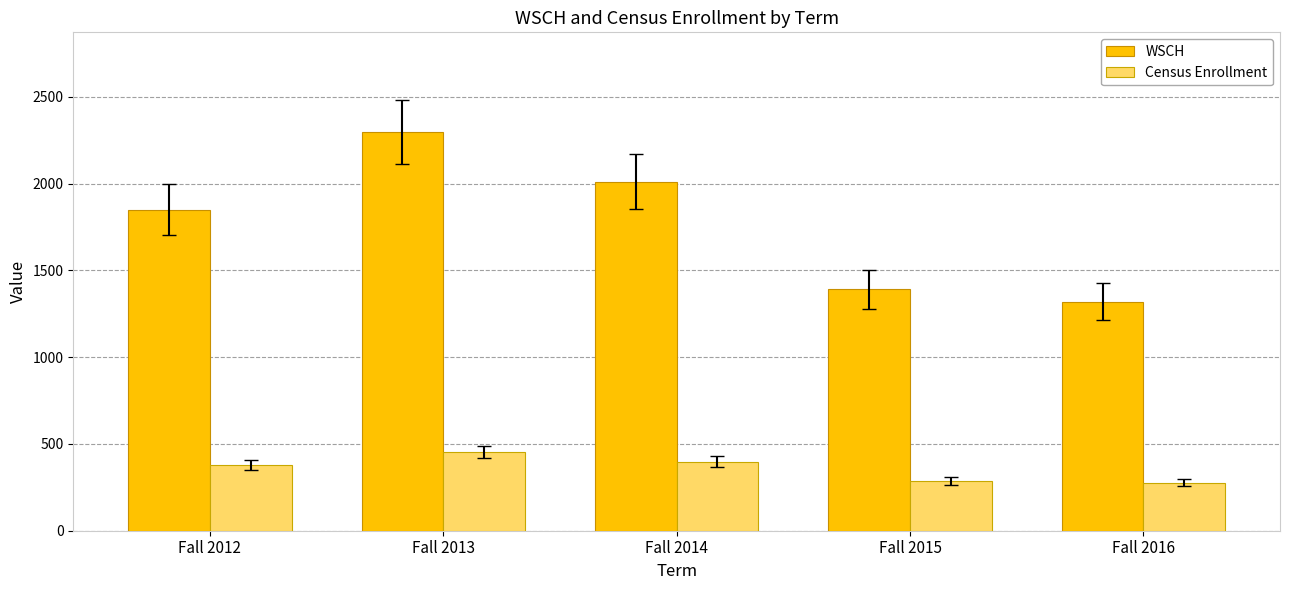

Is the value of WSCH at Fall 2015 greater than the value of Census Enrollment at Fall 2013?

Yes